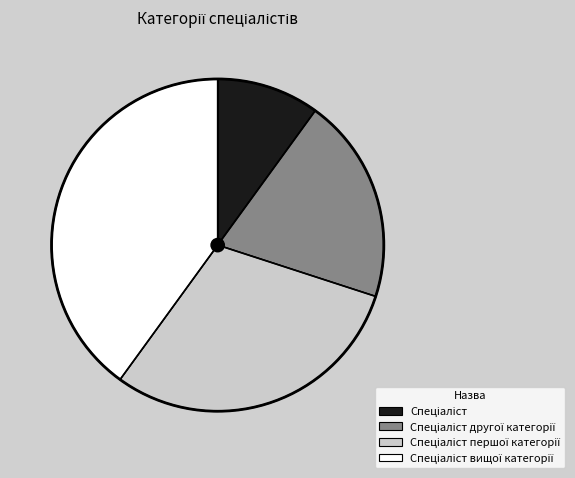

Is there a majority slice in this chart?

No